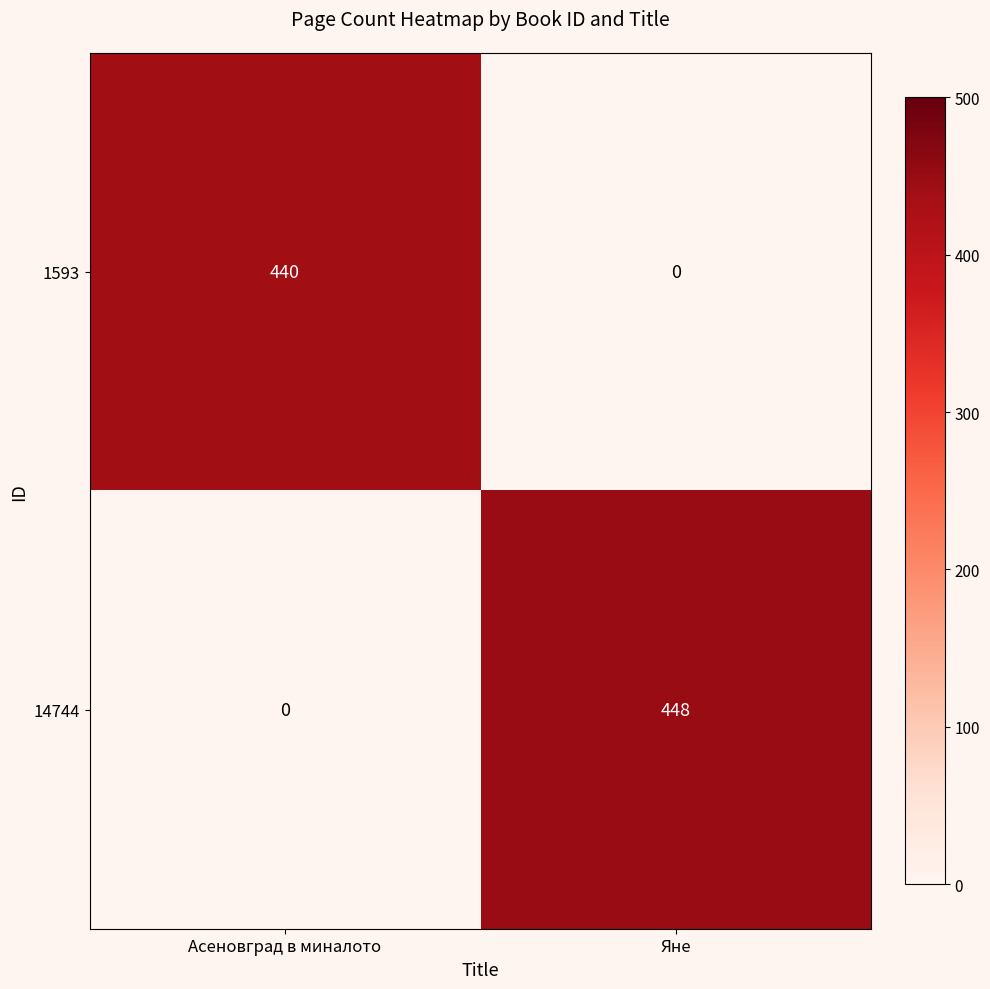

How many series are shown in this chart?

2